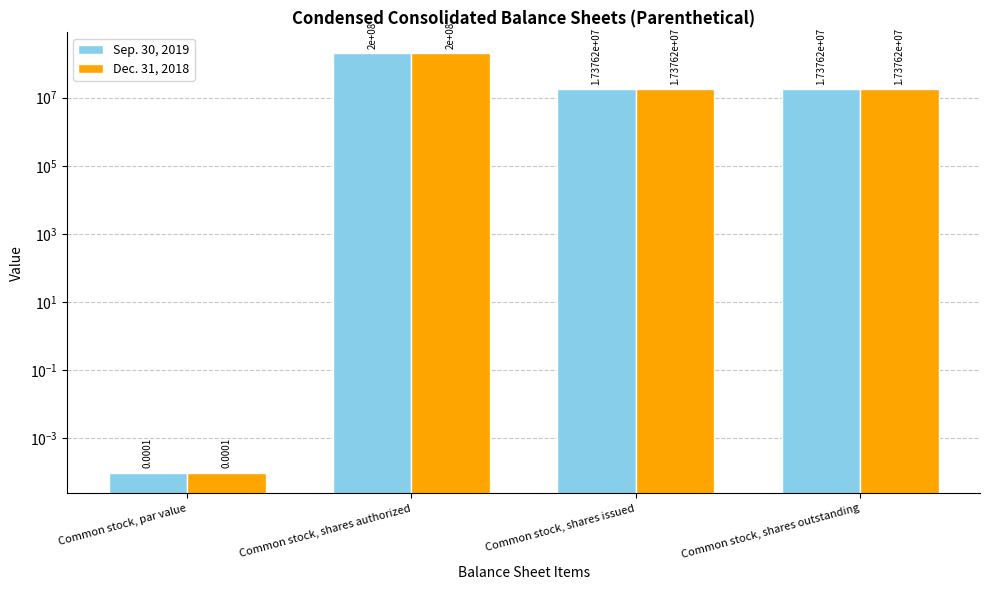

What is the total value across all series at Common stock, shares issued?

34752472.0